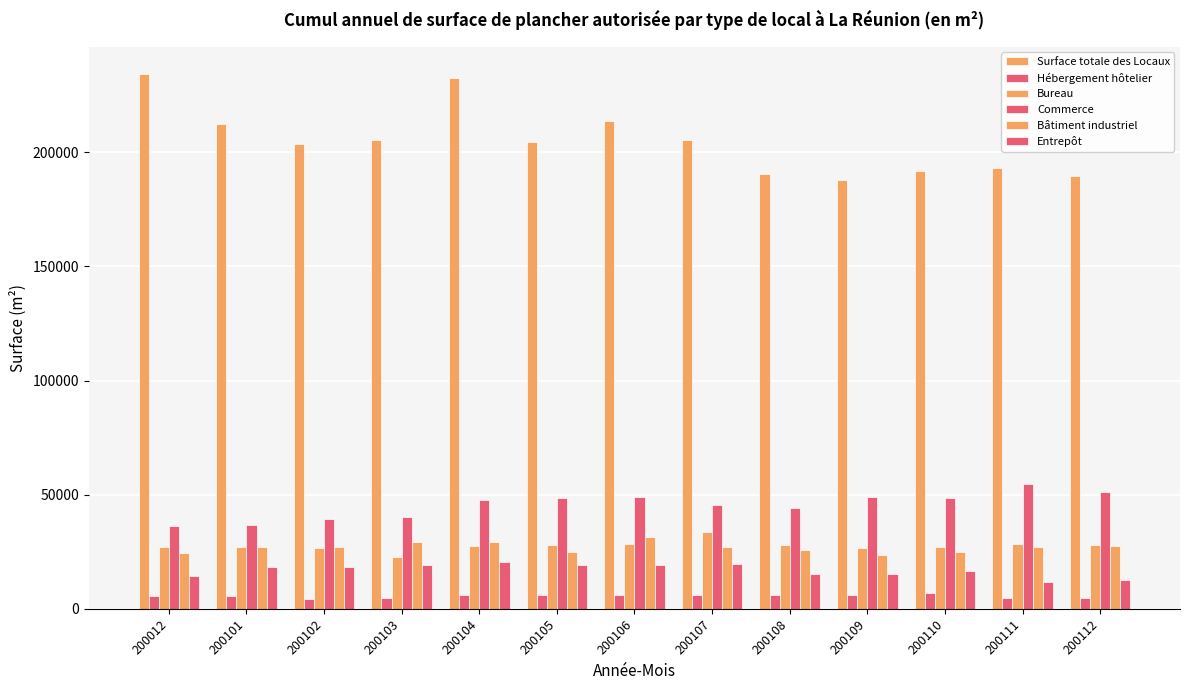

Reading left to right, what are all the values shown in this chart?

Surface totale des Locaux: 200012=234420	200101=212260	200102=203810	200103=205360	200104=232570	200105=204590	200106=213760	200107=205350	200108=190400	200109=187950	200110=191790	200111=192990	200112=189460
Hébergement hôtelier: 200012=5430	200101=5430	200102=4460	200103=4620	200104=5940	200105=6160	200106=6160	200107=5990	200108=6190	200109=5900	200110=6740	200111=4760	200112=4760
Bureau: 200012=27190	200101=27060	200102=26640	200103=22530	200104=27670	200105=28110	200106=28350	200107=33670	200108=27930	200109=26740	200110=27240	200111=28380	200112=27850
Commerce: 200012=36440	200101=36920	200102=39150	200103=40310	200104=47890	200105=48590	200106=49110	200107=45310	200108=44120	200109=48930	200110=48420	200111=54600	200112=50980
Bâtiment industriel: 200012=24340	200101=26920	200102=26890	200103=29260	200104=29280	200105=24940	200106=31290	200107=27230	200108=25630	200109=23530	200110=24780	200111=27040	200112=27600
Entrepôt: 200012=14330	200101=18390	200102=18420	200103=19090	200104=20320	200105=19020	200106=19260	200107=19520	200108=15330	200109=15440	200110=16540	200111=11920	200112=12660